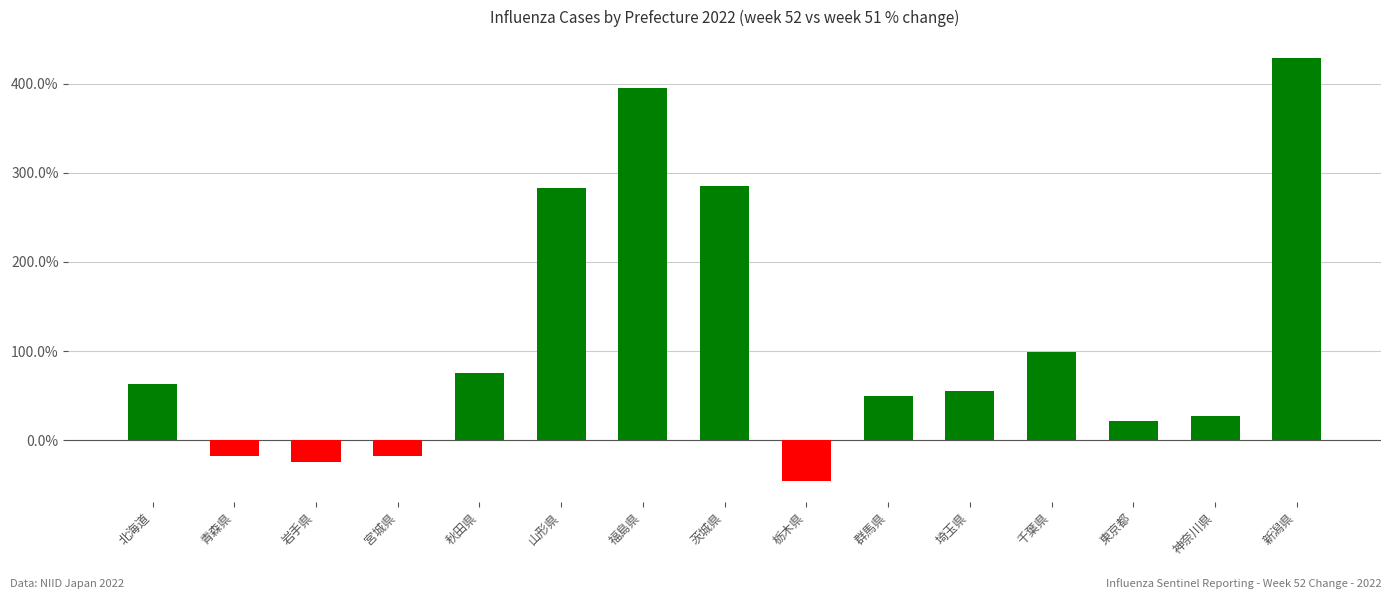

The chart shows a value of 99.2 at 千葉県. True or false?

True